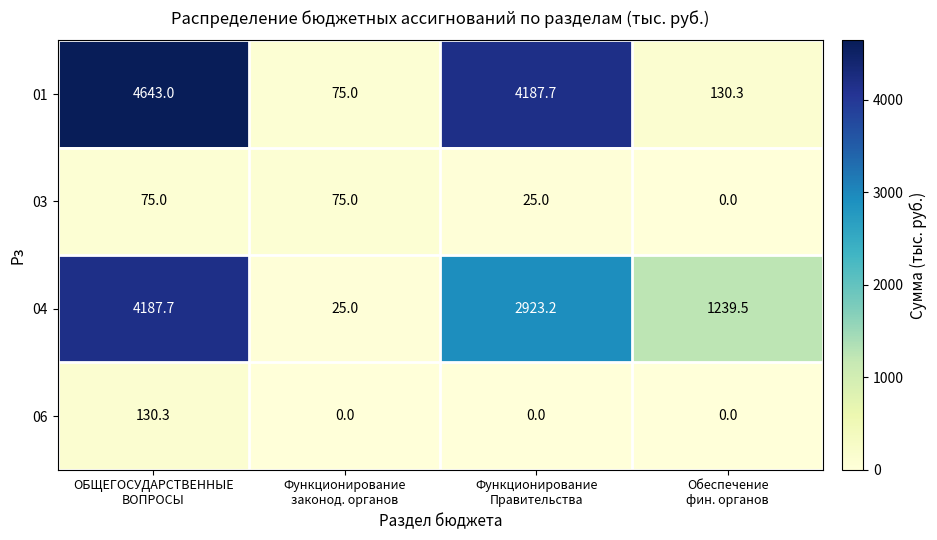

Reading left to right, list all the values displayed in this chart.

01: 4643.0	75.0	4187.7	130.3
03: 75.0	75.0	25.0	0.0
04: 4187.7	25.0	2923.2	1239.5
06: 130.3	0.0	0.0	0.0